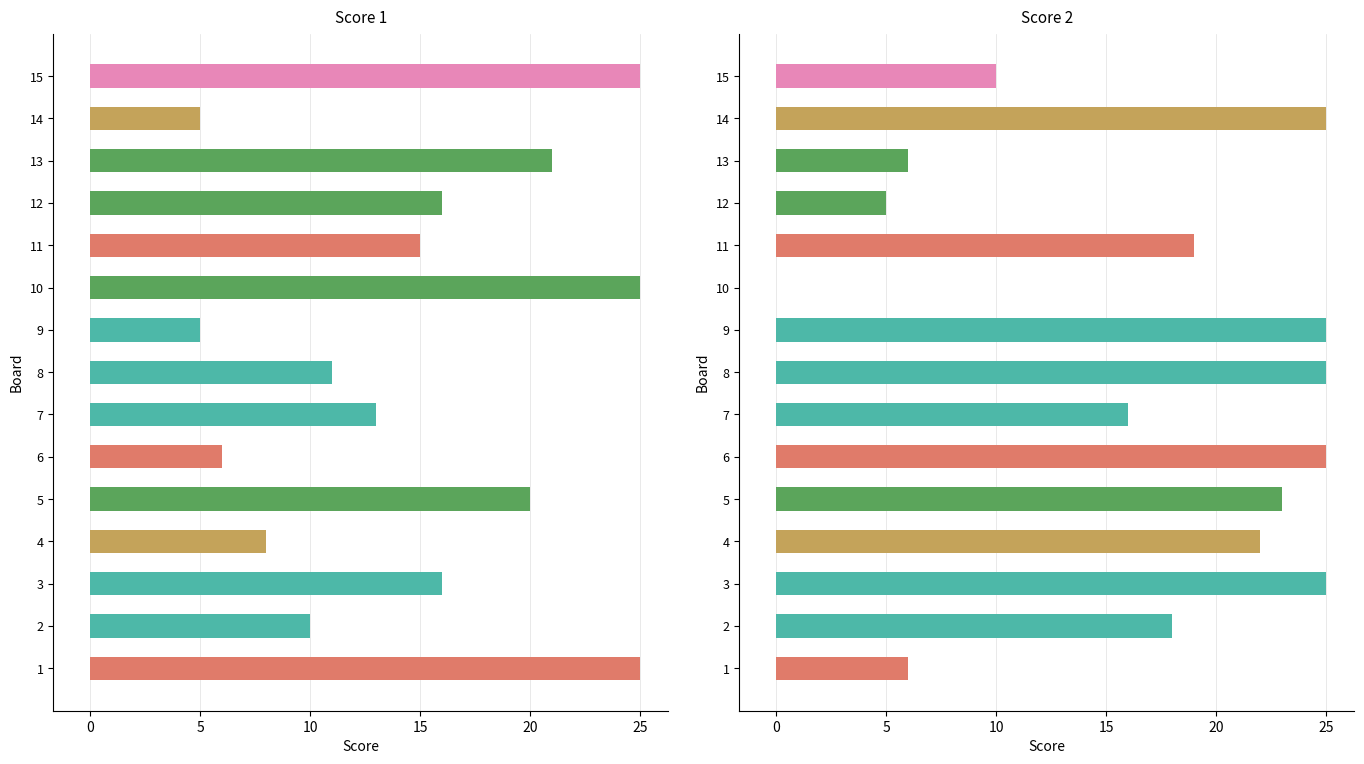

Does the chart contain any negative values?

No